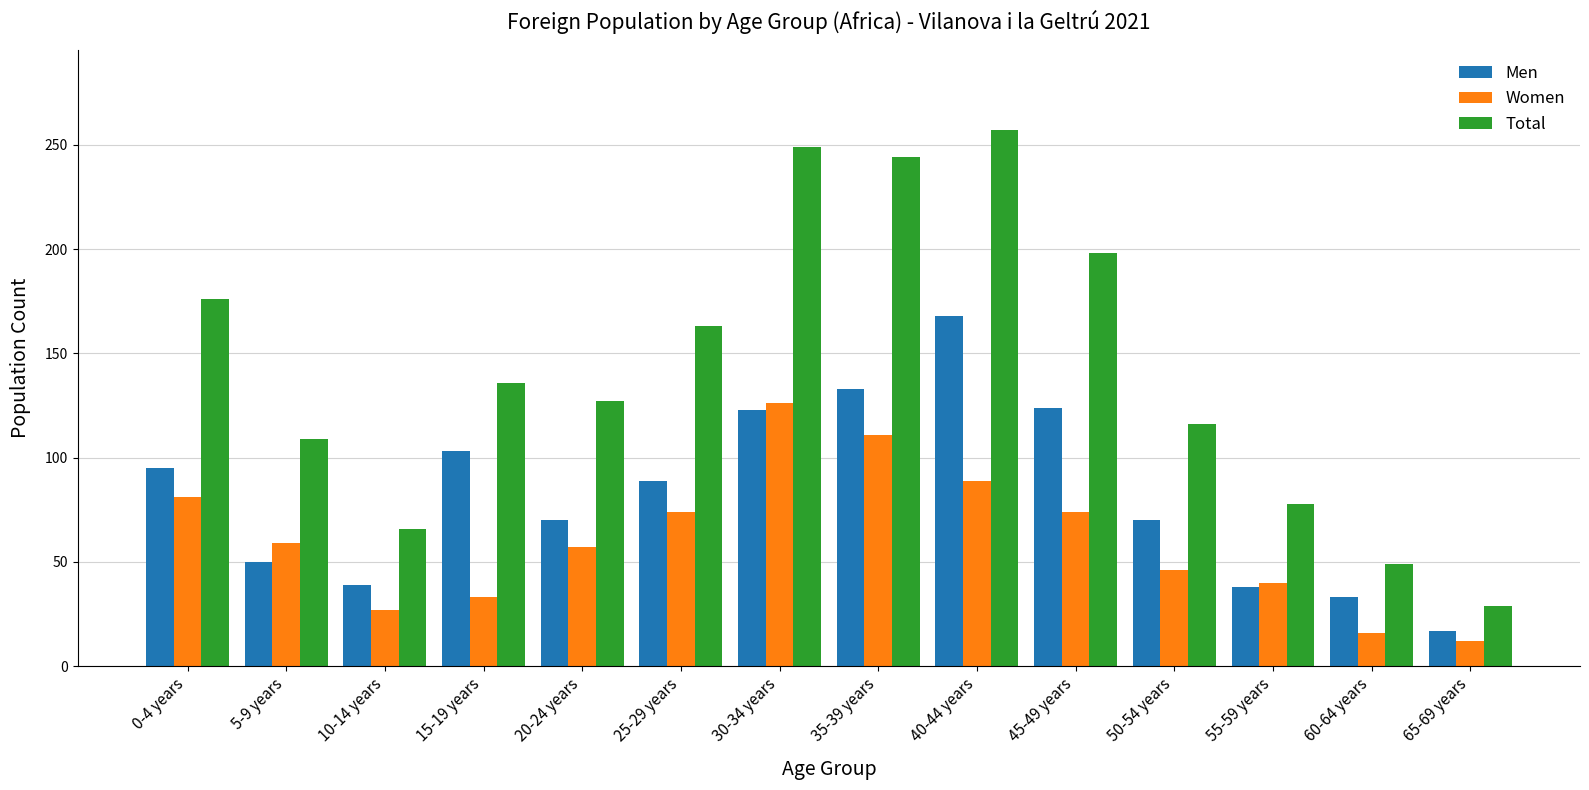

The value of Men at 45-49 years is 170. True or false?

False